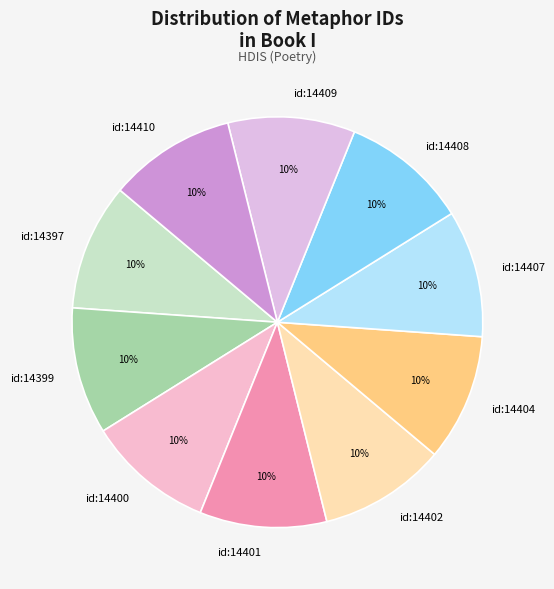

Combined, do id:14400 and id:14402 account for over 50%?

No